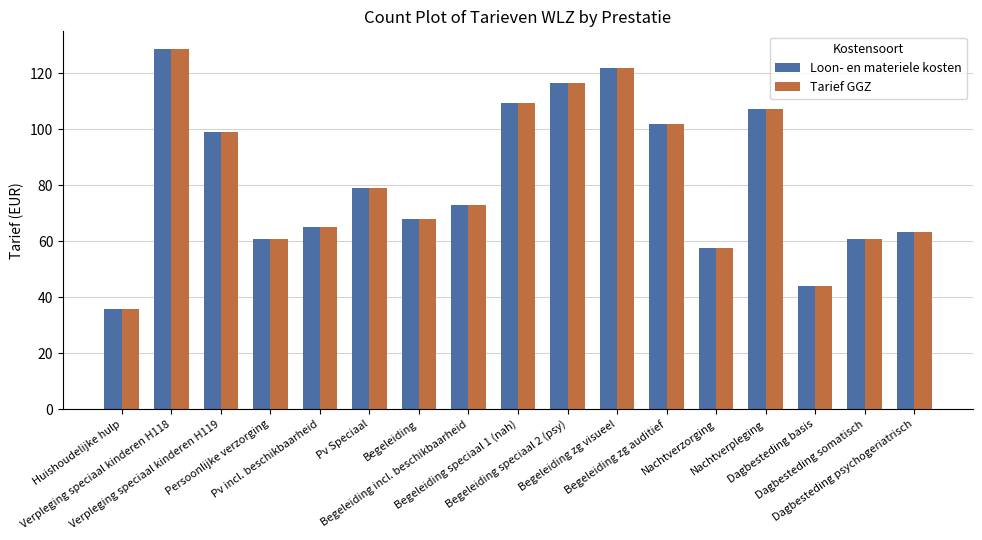

The Tarief GGZ series shows 83.5 at Verpleging speciaal kinderen H118. True or false?

False